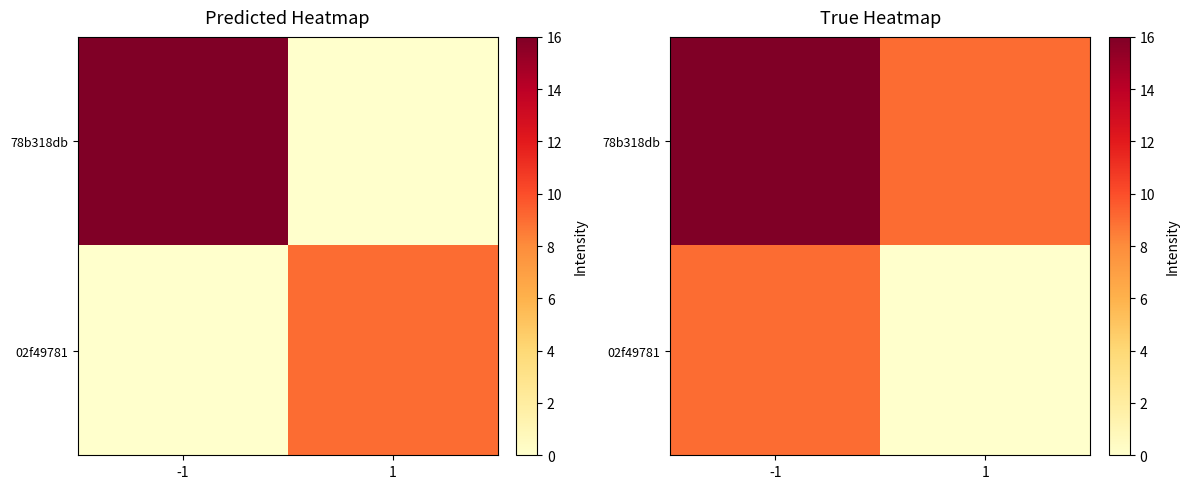

What is the difference between the maximum and minimum values in the 02f49781 series?

9